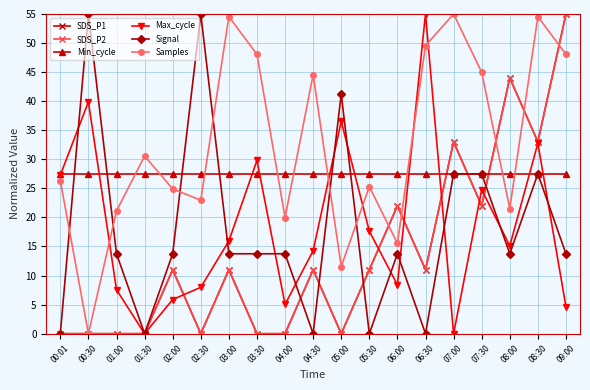

Does the chart have visible grid lines?

Yes